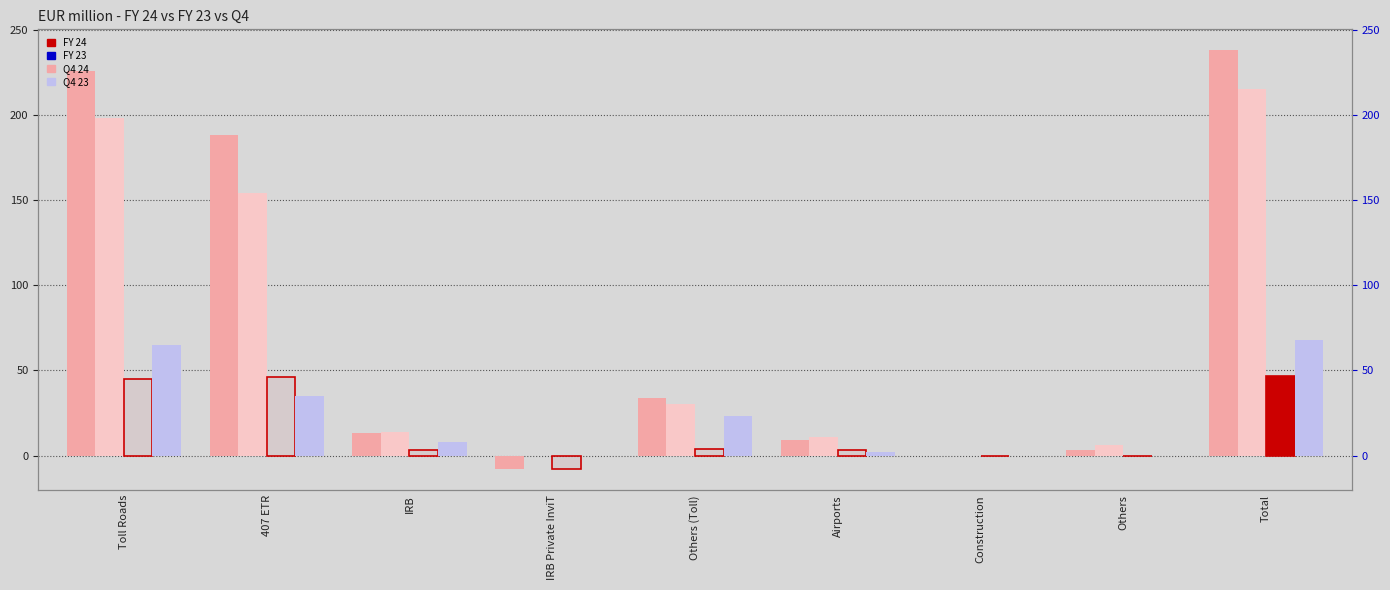

Rank the series by their maximum value, from highest to lowest.

FY 24, FY 23, Q4 23, Q4 24